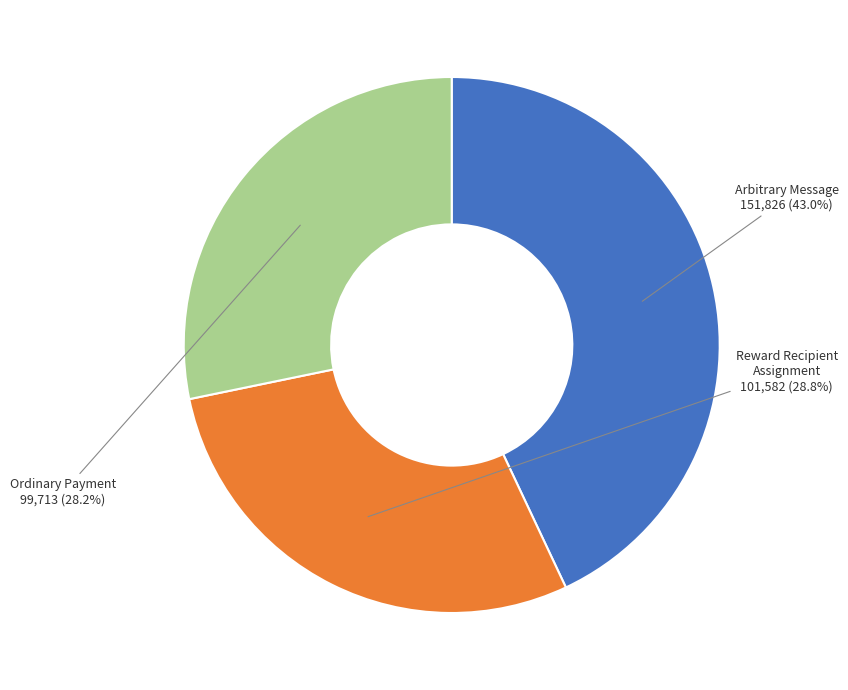

Is there any slice that represents more than half of the pie?

No